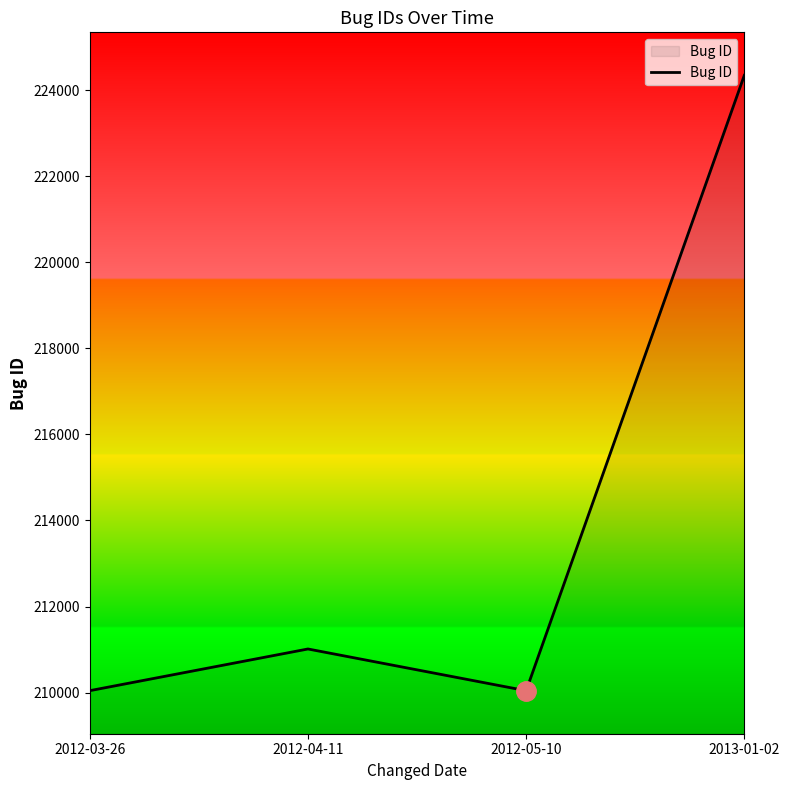

Where is the data nearest to the value 217195?

2012-04-11